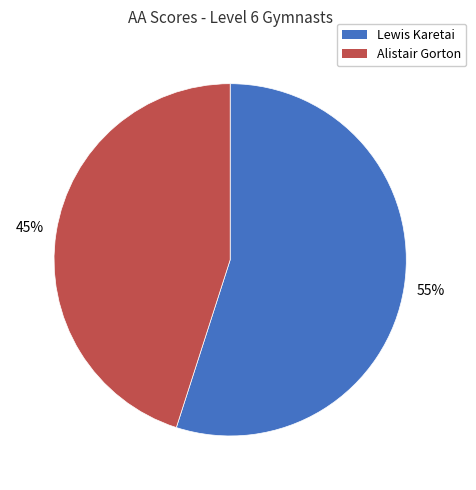

True or false: Alistair Gorton accounts for 39% of the total.

False